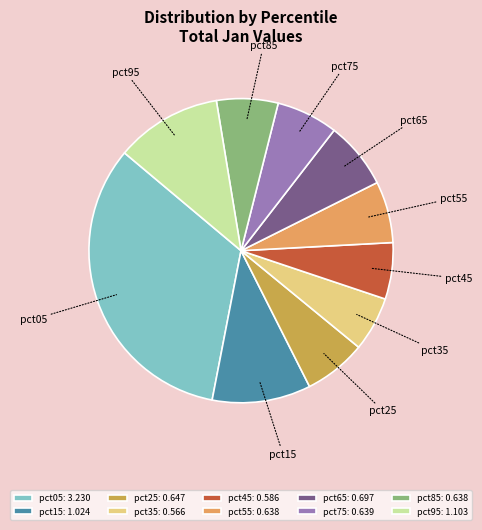

Count the number of slices in the pie.

10